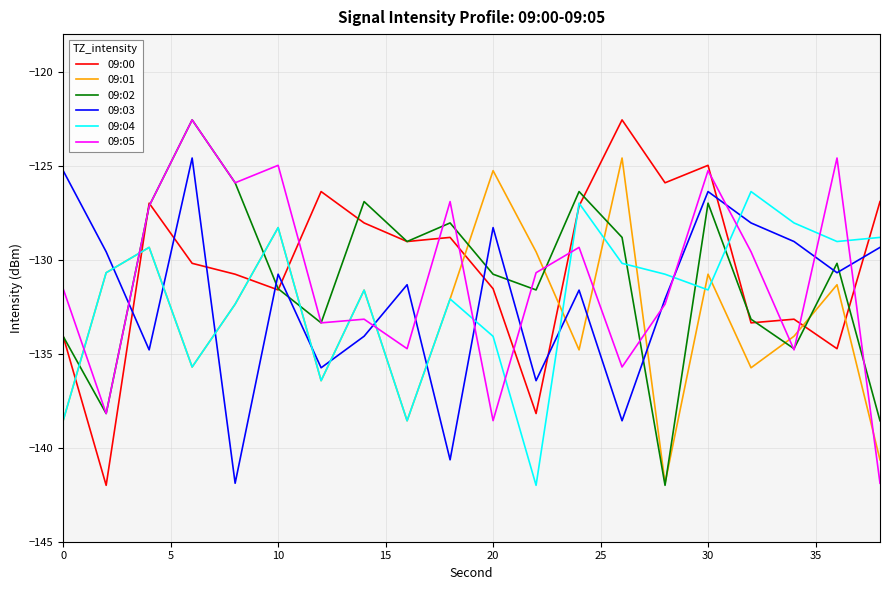

How many values in the 09:03 series exceed -130?

8